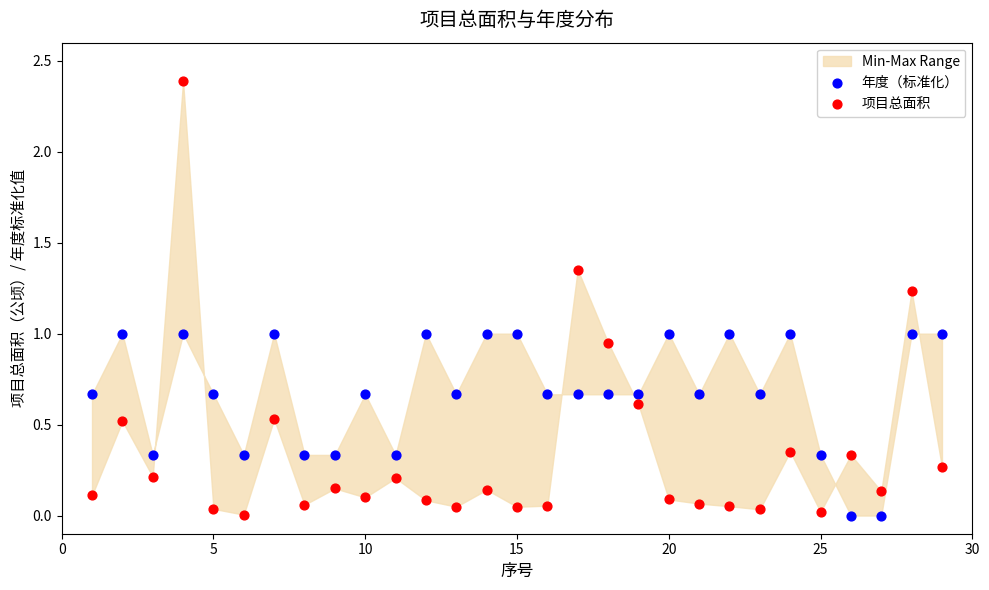

Which series has the largest Y range (max minus min)?

项目总面积